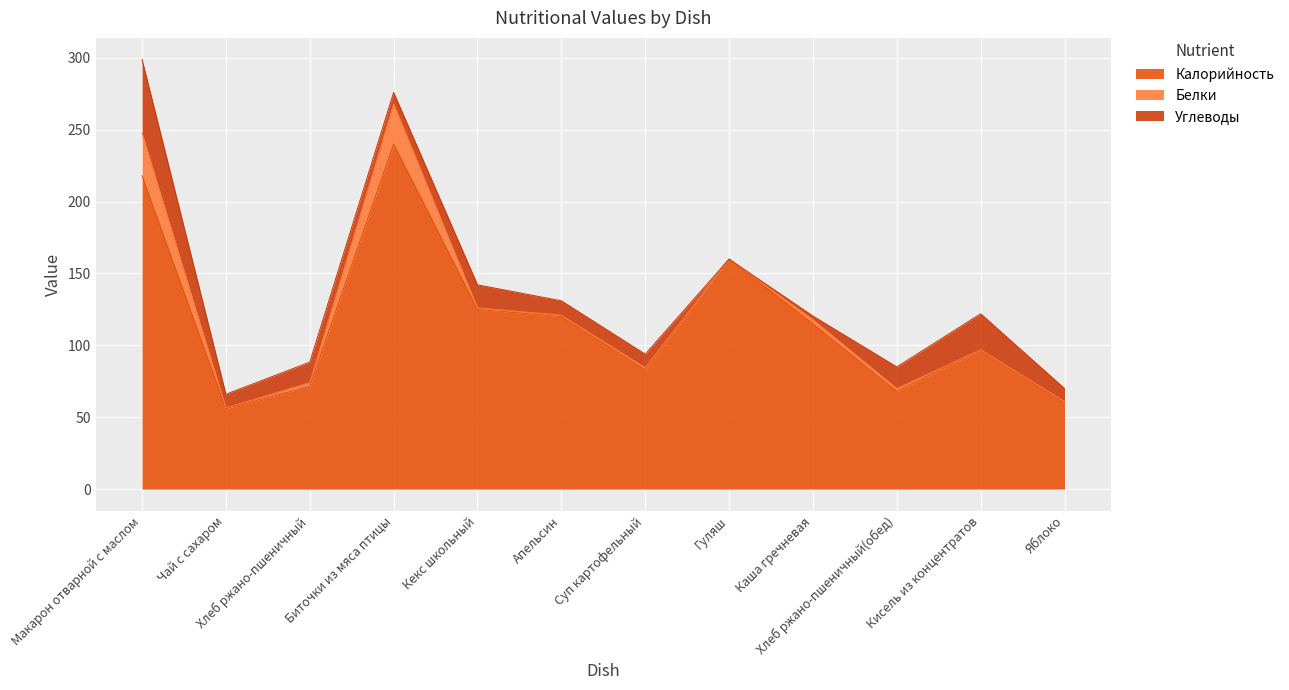

Rank the series at Хлеб ржано-пшеничный from highest to lowest value.

Калорийность, Углеводы, Белки